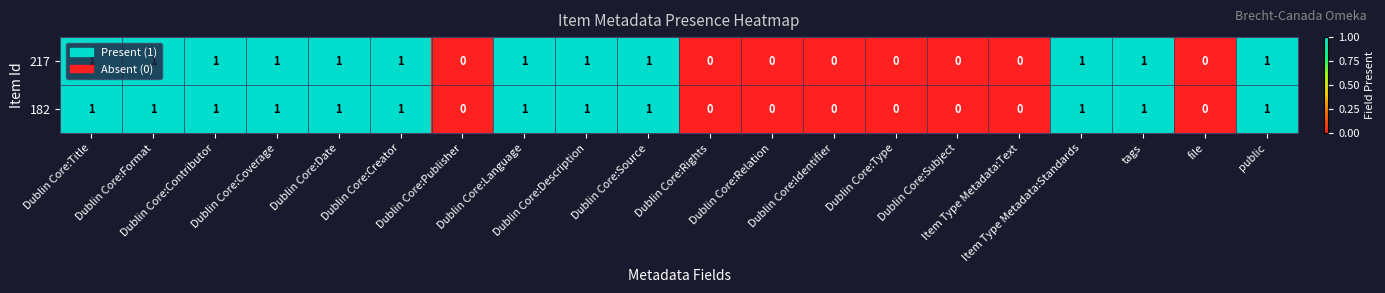

What is the sum of all 182 values?

12